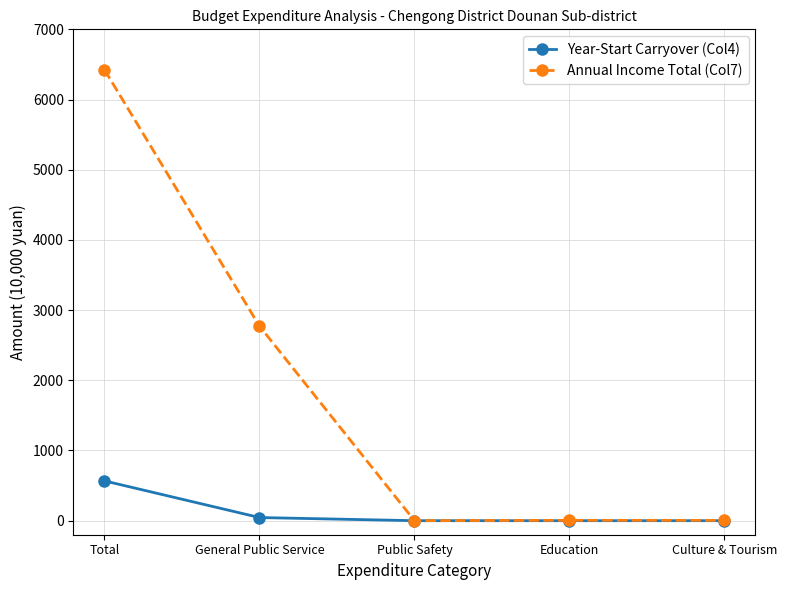

The value of Year-Start Carryover (Col4) at Total is 566.8. True or false?

True